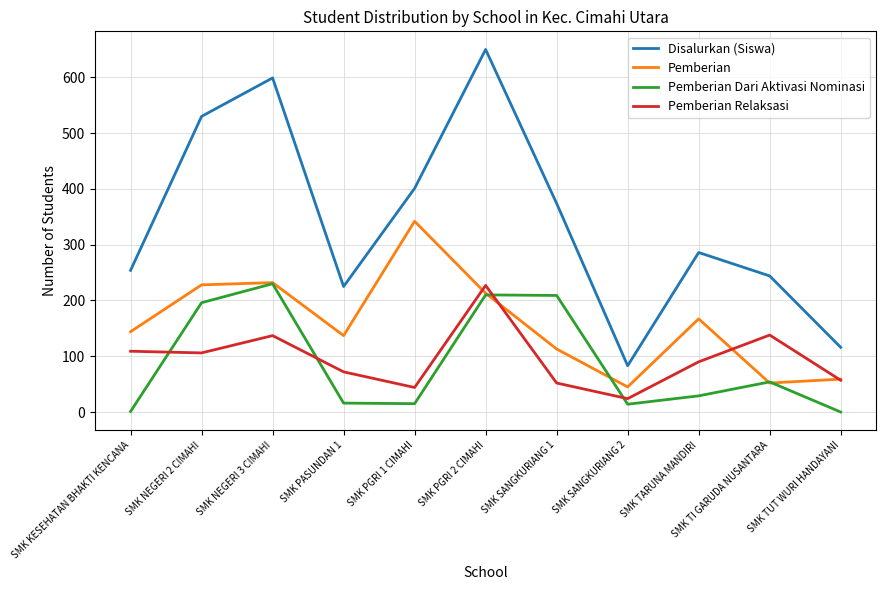

Which series changed the most between SMK PASUNDAN 1 and SMK TUT WURI HANDAYANI?

Disalurkan (Siswa)